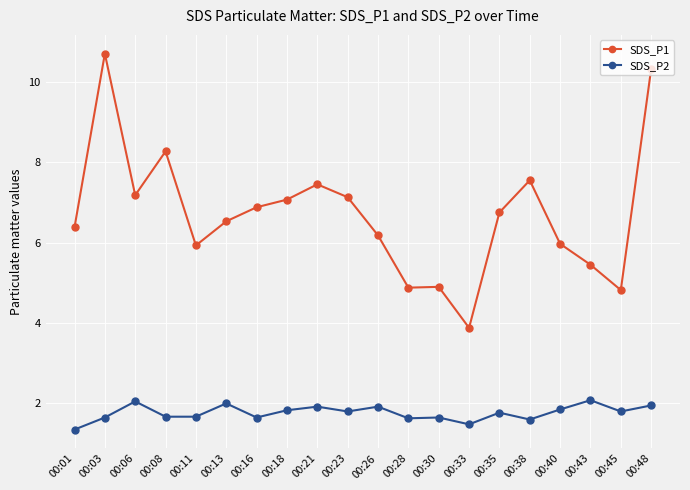

True or false: SDS_P1 has a value of 5.9 at 00:11.

True